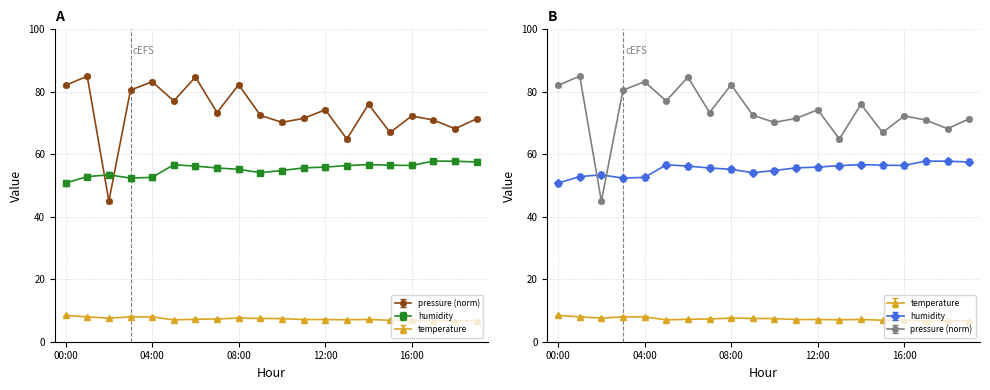

True or false: pressure and temperature intersect in this chart.

False